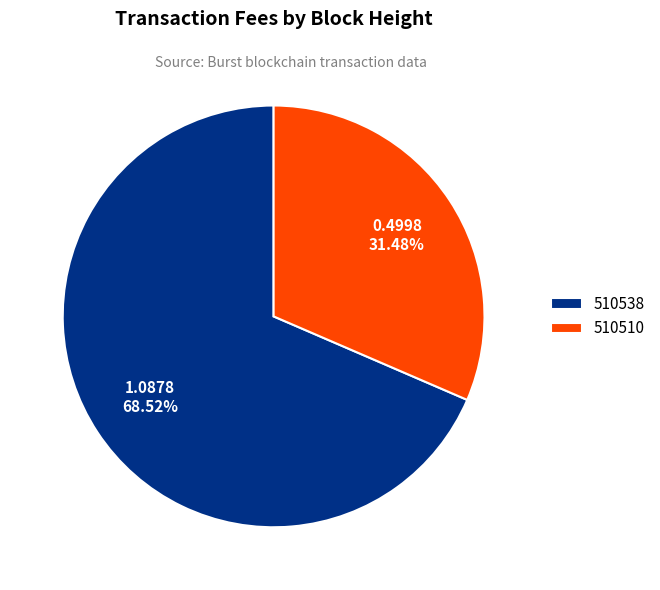

To the nearest percent, what is the difference between the largest and smallest slice percentages?

37%